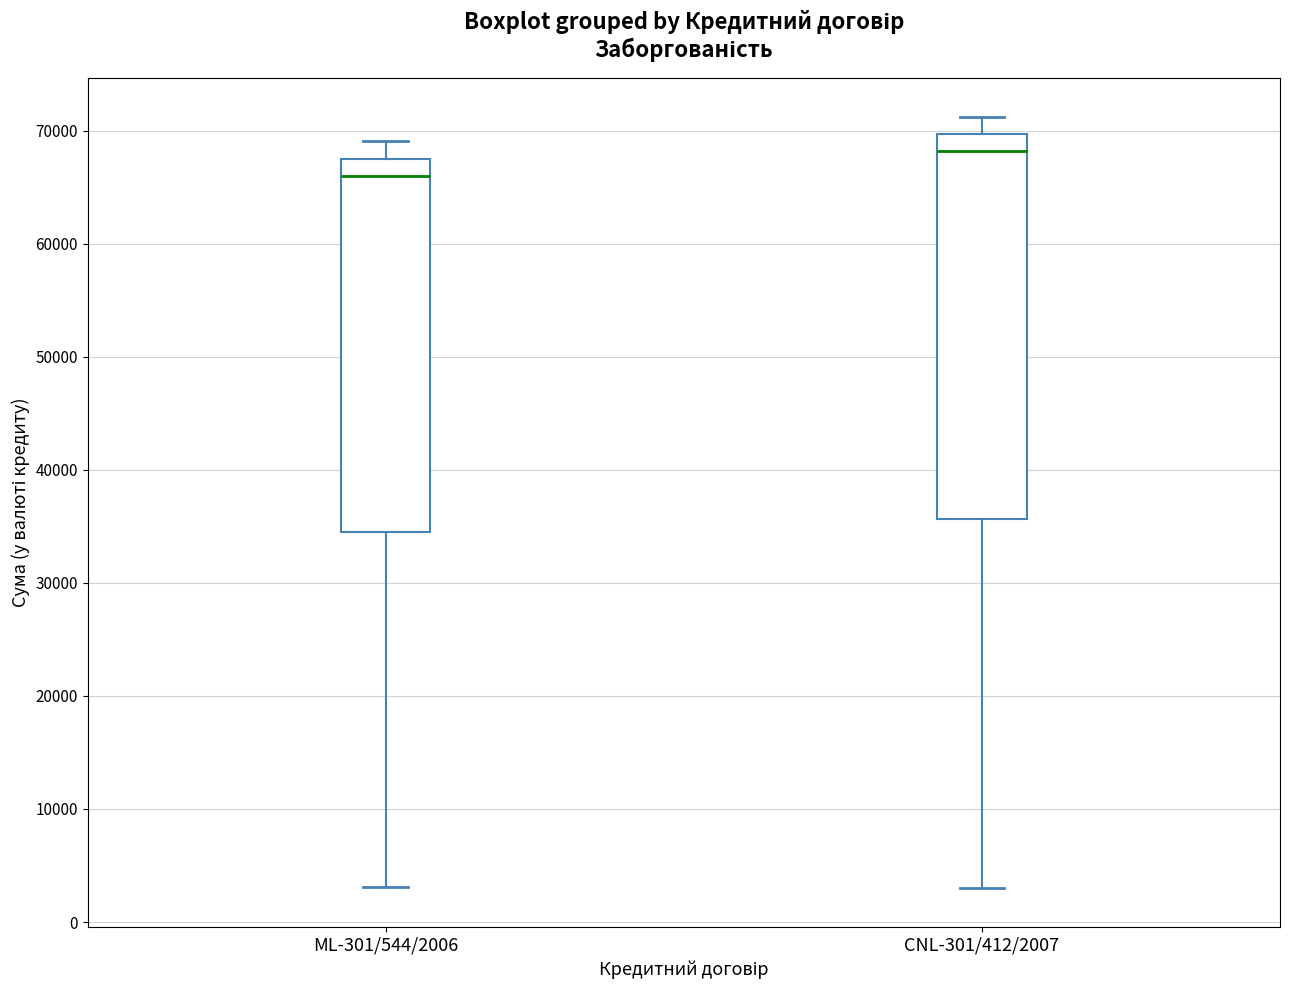

Where does the lower whisker of the box for ML-301/544/2006 end on the y-axis? The values are not printed on the chart, so give them approximately, as read against the axis.

3000